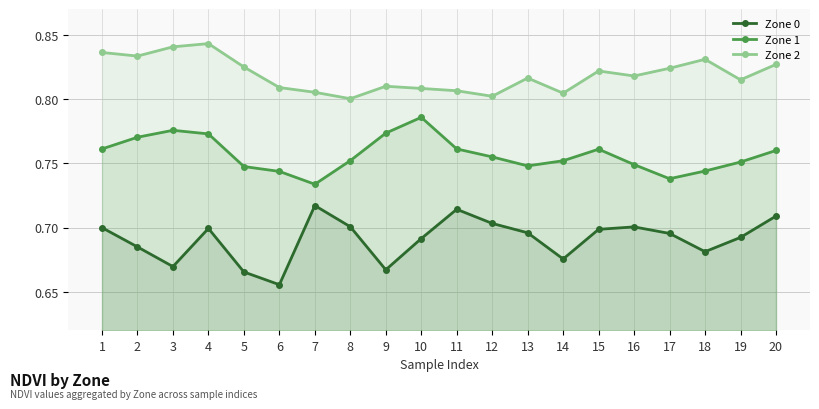

How many Zone 2 values are between 0 and 1?

20